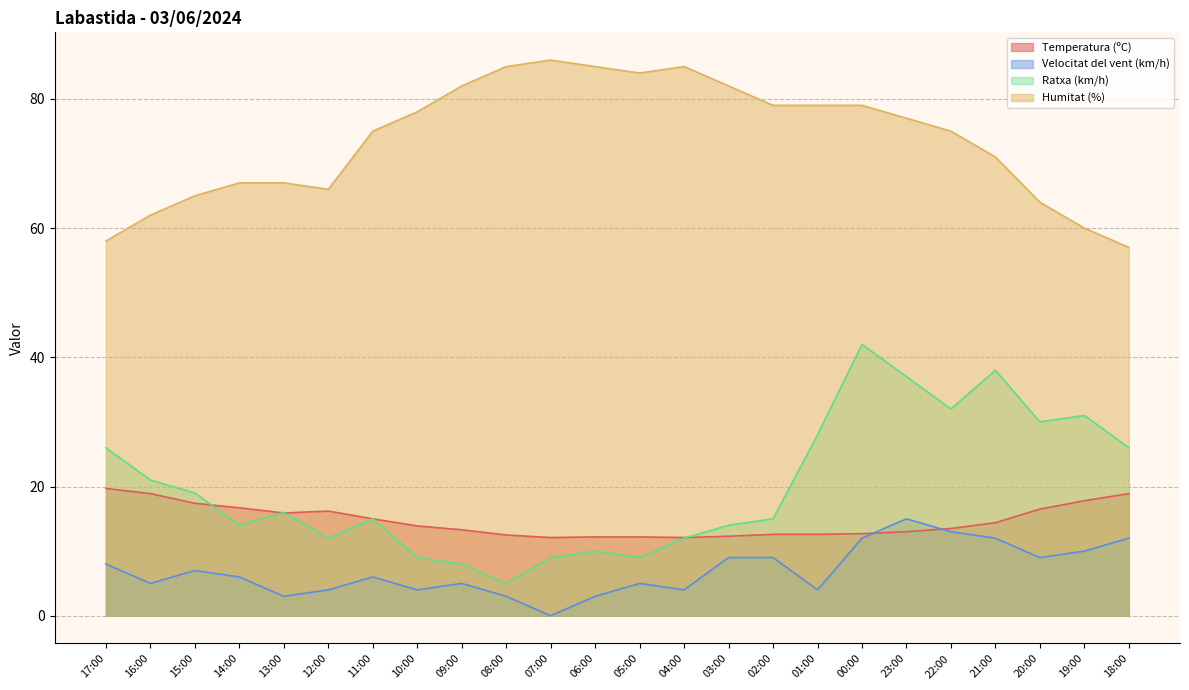

Between which two adjacent categories do Temperatura (ºC) and Velocitat del vent (km/h) first intersect?

00:00 and 23:00